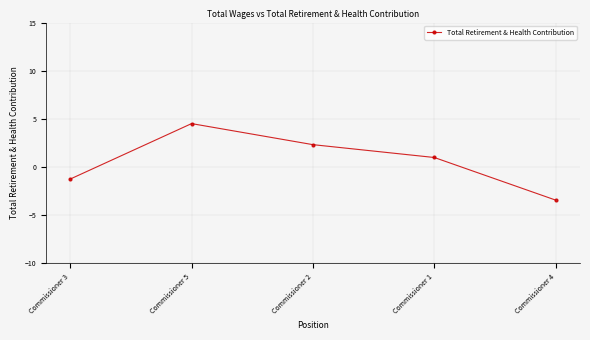

At which category does the data reach its first local peak?

Commissioner 5